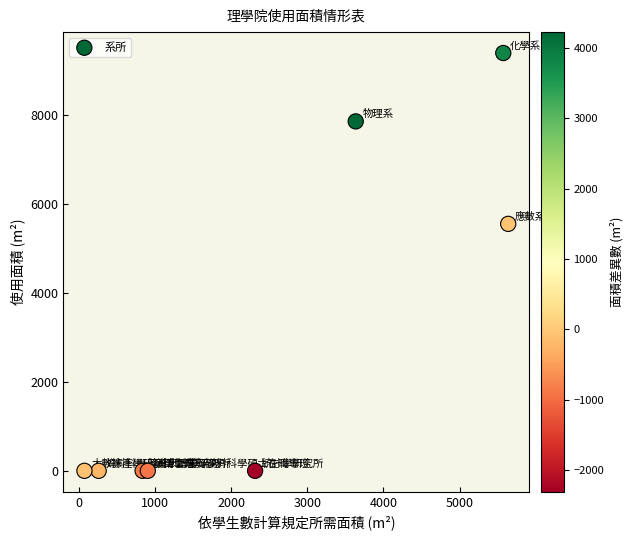

What is the range of Y values (max minus min)?

9401.7